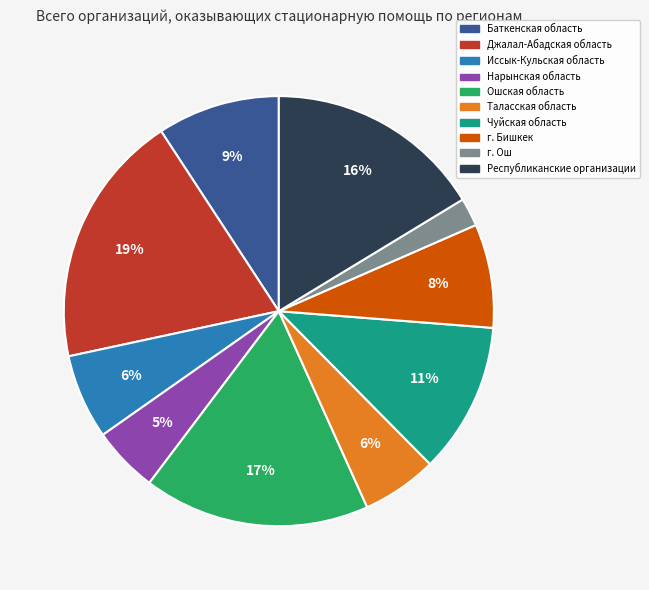

To the nearest percent, what is the difference between the Ошская область and Чуйская область slice percentages?

6%